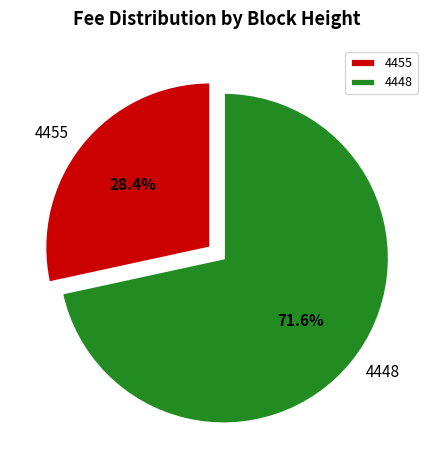

What percentage do 4448 and 4455 together represent?

100.0%